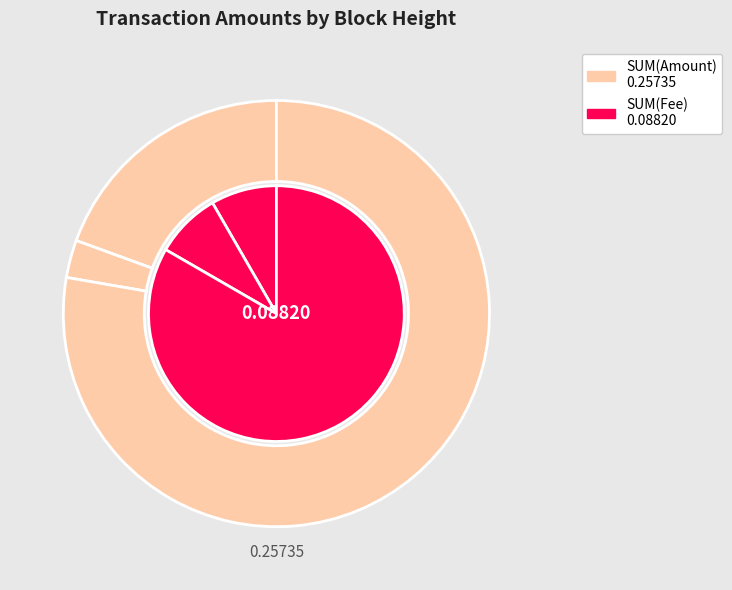

Rank the categories by value from lowest to highest.

729374, 729379, 729357